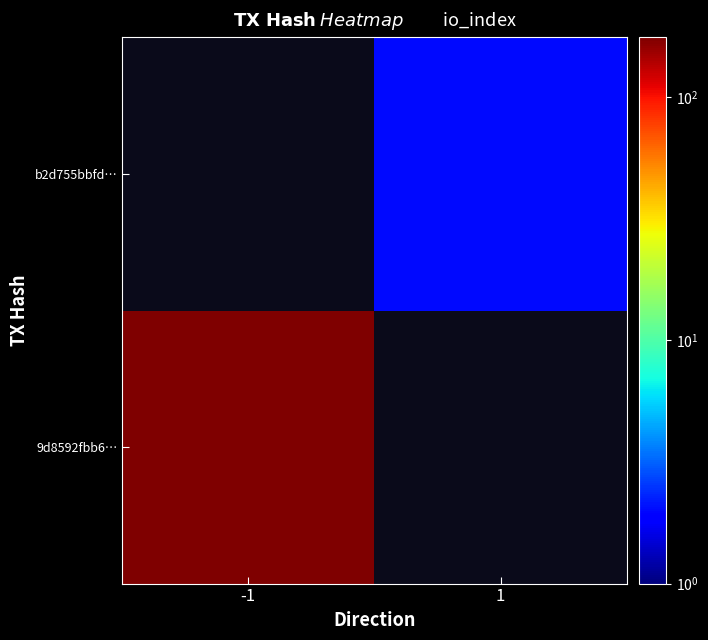

List the series in order of their peak value, lowest first.

9d8592fbb6…, b2d755bbfd…